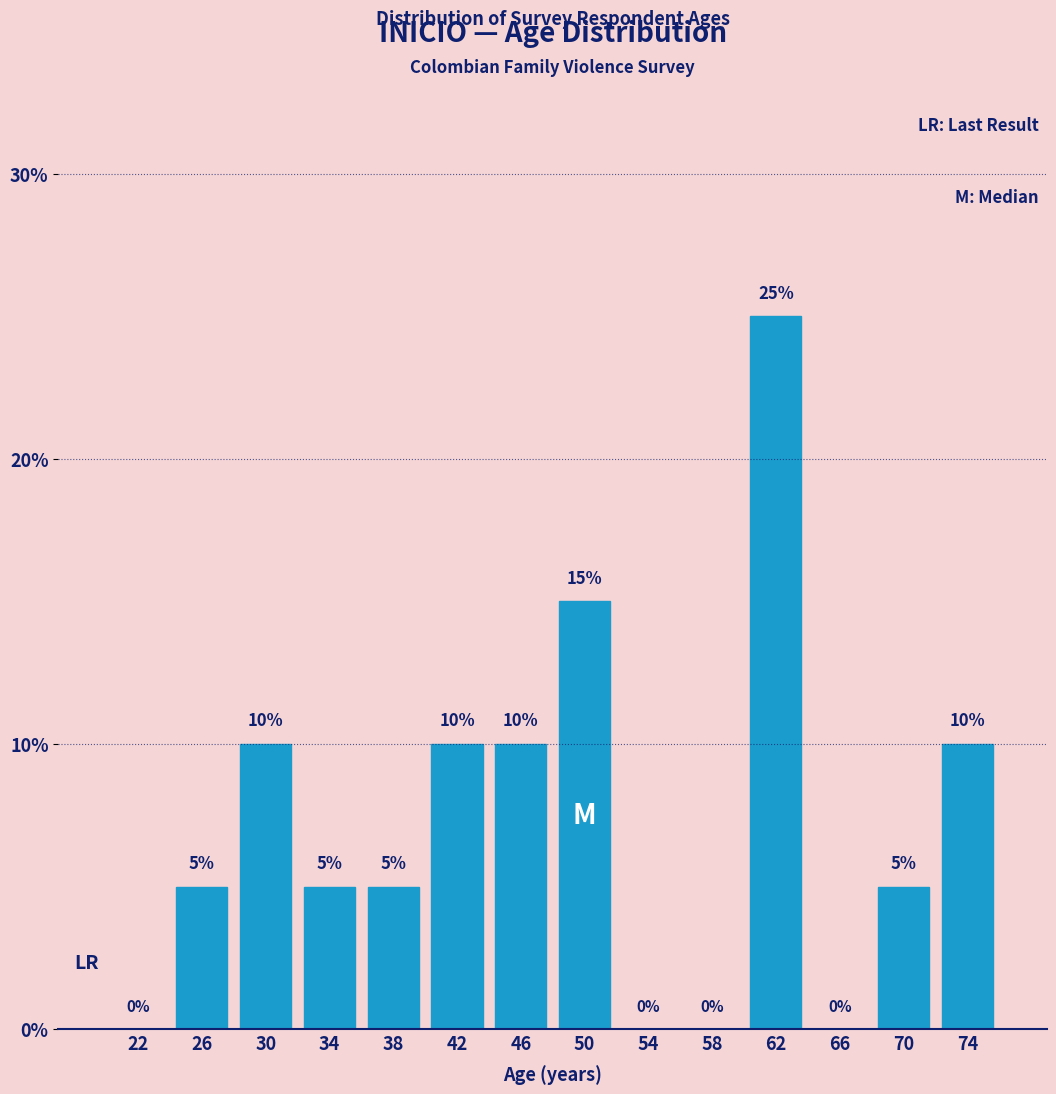

Reading left to right, extract all data points from this chart.

22=0	26=5	30=10	34=5	38=5	42=10	46=10	50=15	54=0	58=0	62=25	66=0	70=5	74=10